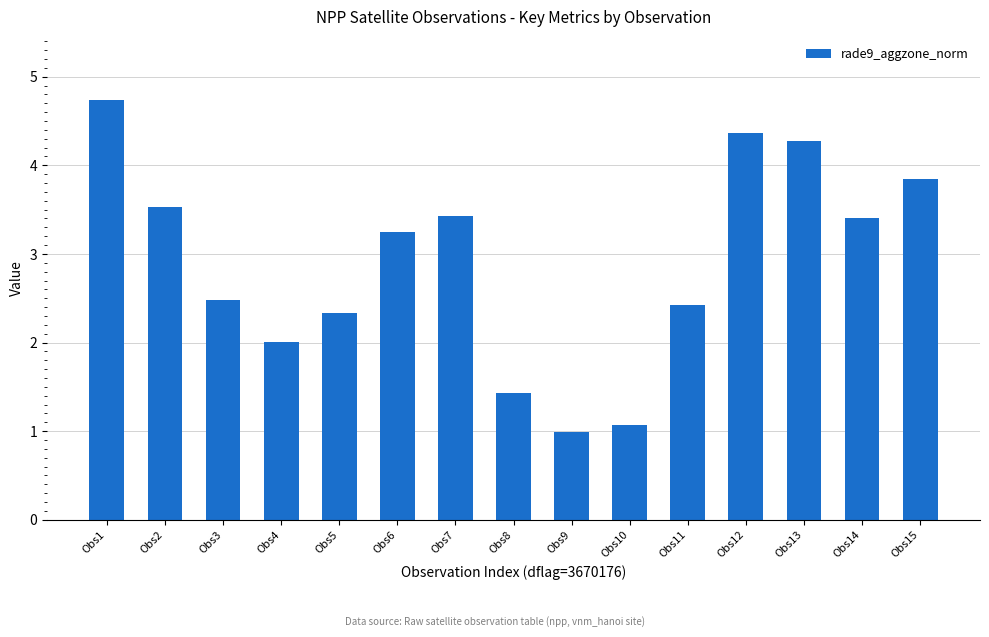

Which has a higher value, Obs3 or Obs13?

Obs13